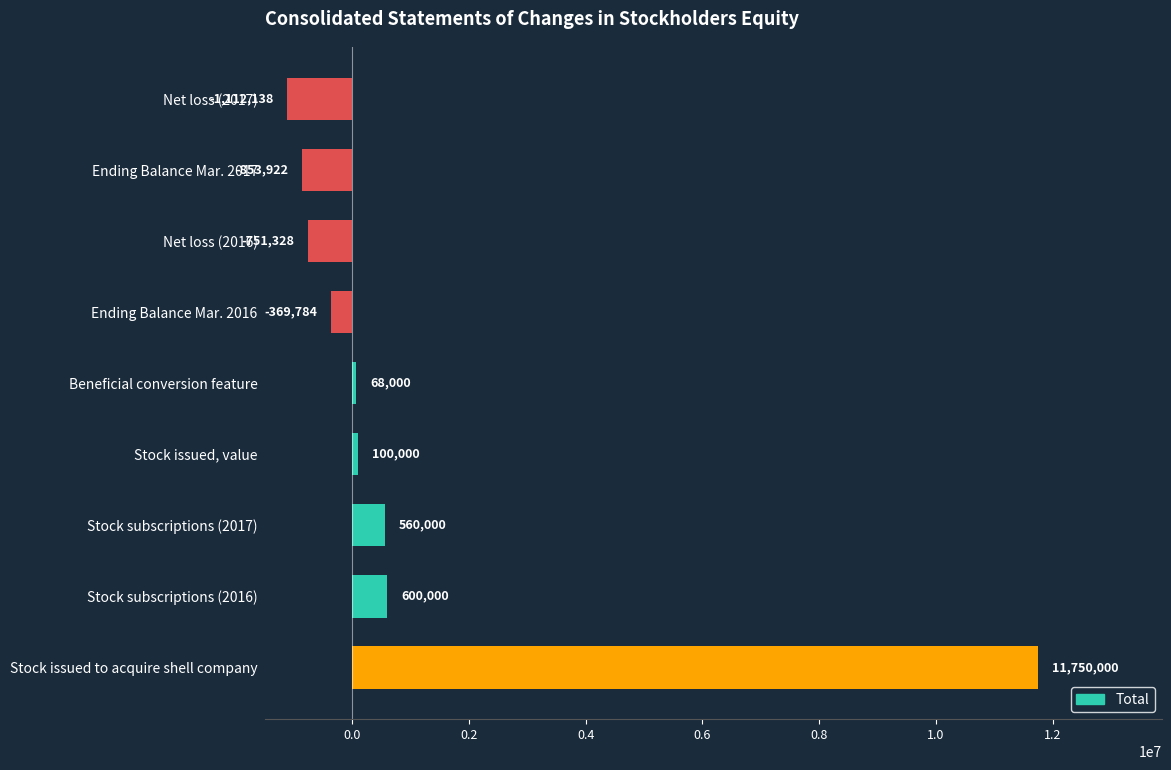

Reading bottom to top, extract all data points from this chart.

Stock issued to acquire shell company=11750000	Stock subscriptions (2016)=600000	Stock subscriptions (2017)=560000	Stock issued, value=100000	Beneficial conversion feature=68000	Ending Balance Mar. 2016=-369784	Net loss (2016)=-751328	Ending Balance Mar. 2017=-853922	Net loss (2017)=-1112138